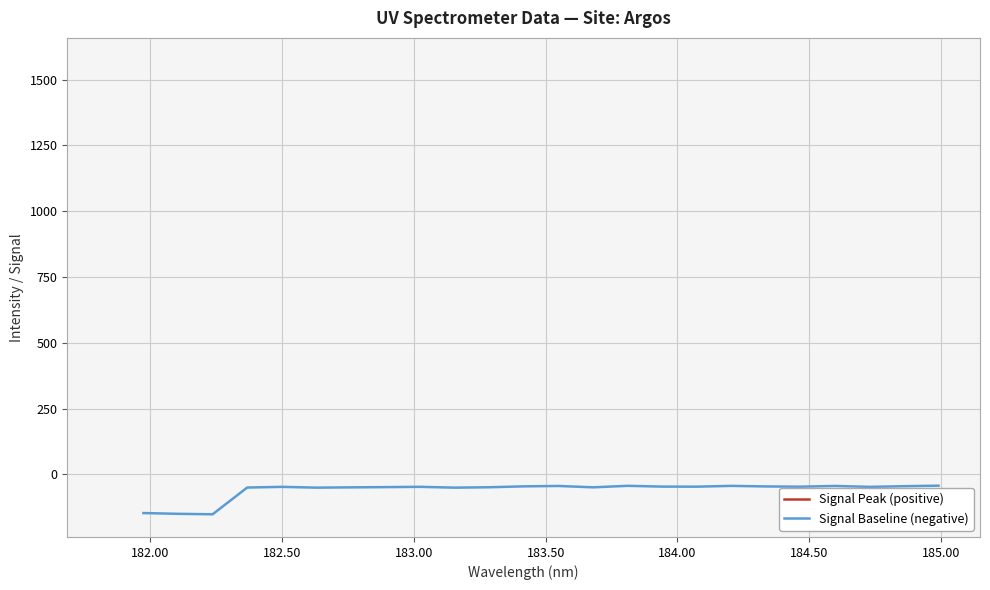

How many distinct data groups are displayed?

2